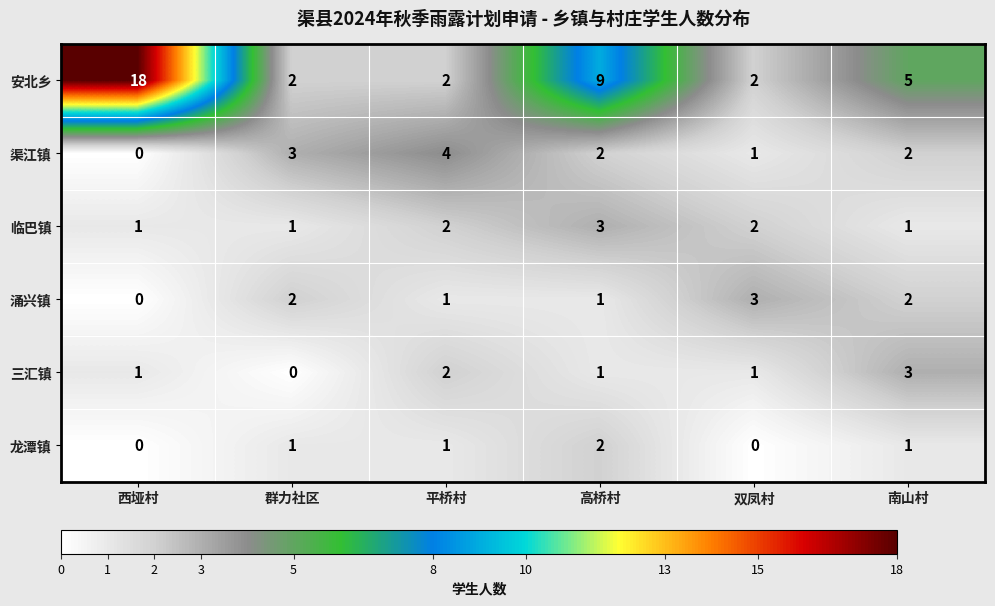

What is the sum of the 三汇镇 values at 平桥村 and 高桥村?

3